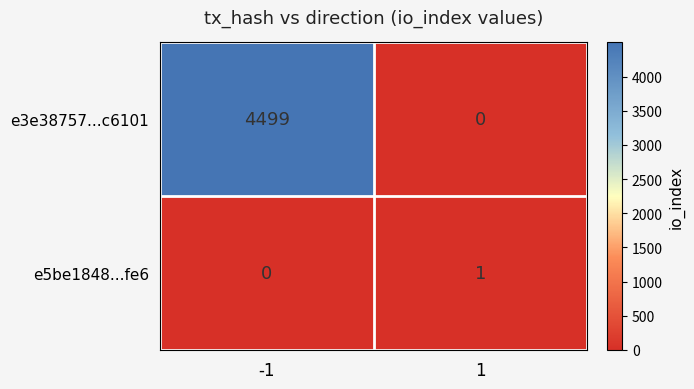

What is the maximum value shown in the chart?

4499